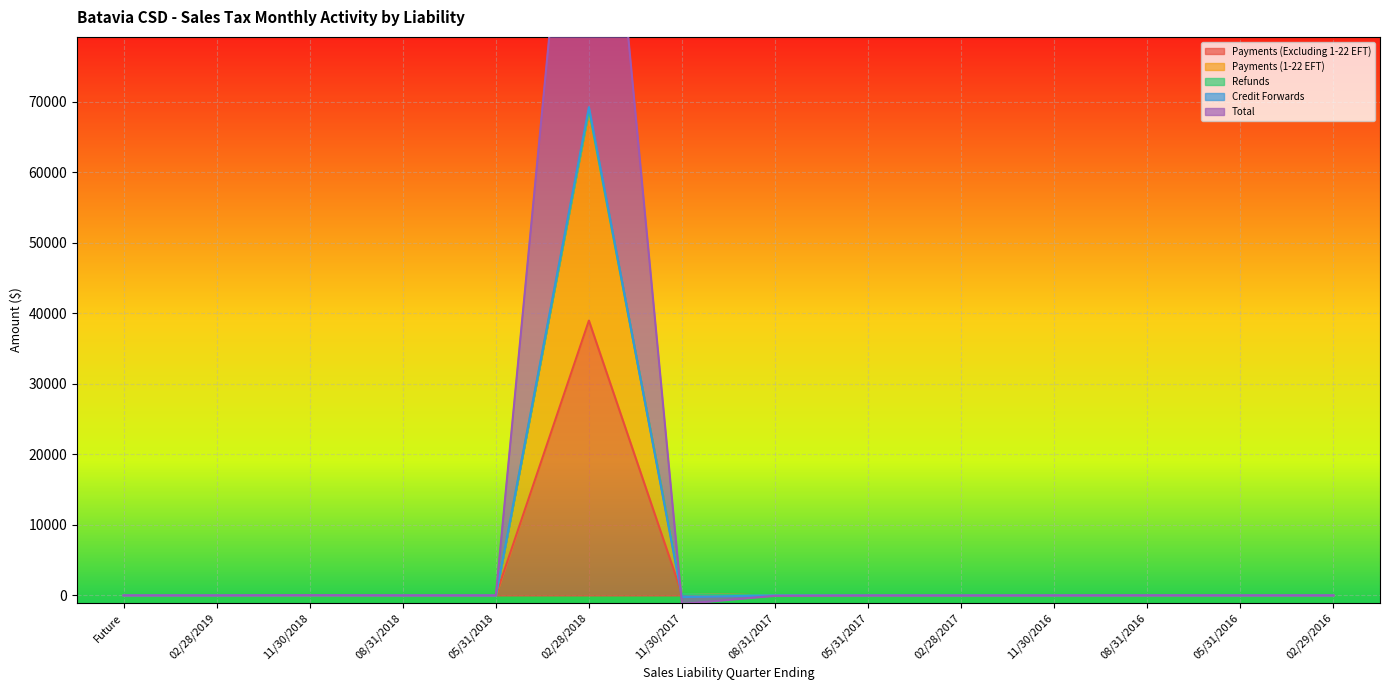

After their last crossing, which series has the higher values: Payments (1-22 EFT) or Total?

Total